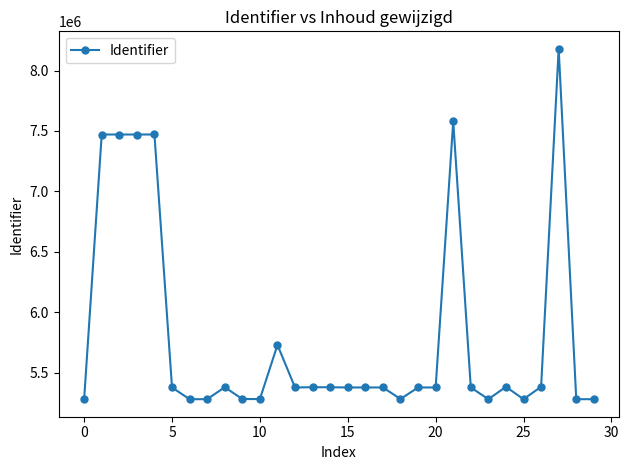

What is the average value?

5805158